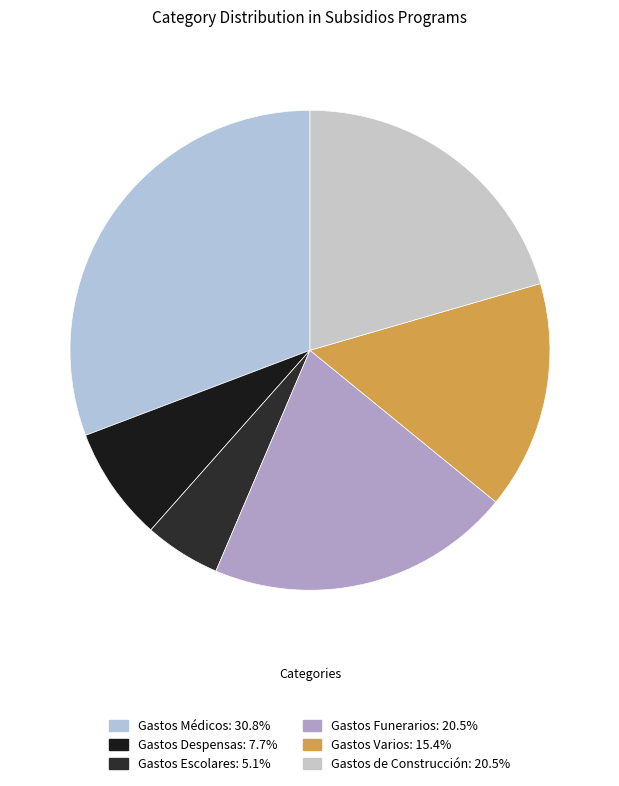

Do Gastos Escolares and Gastos Médicos together represent more than half of the pie?

No